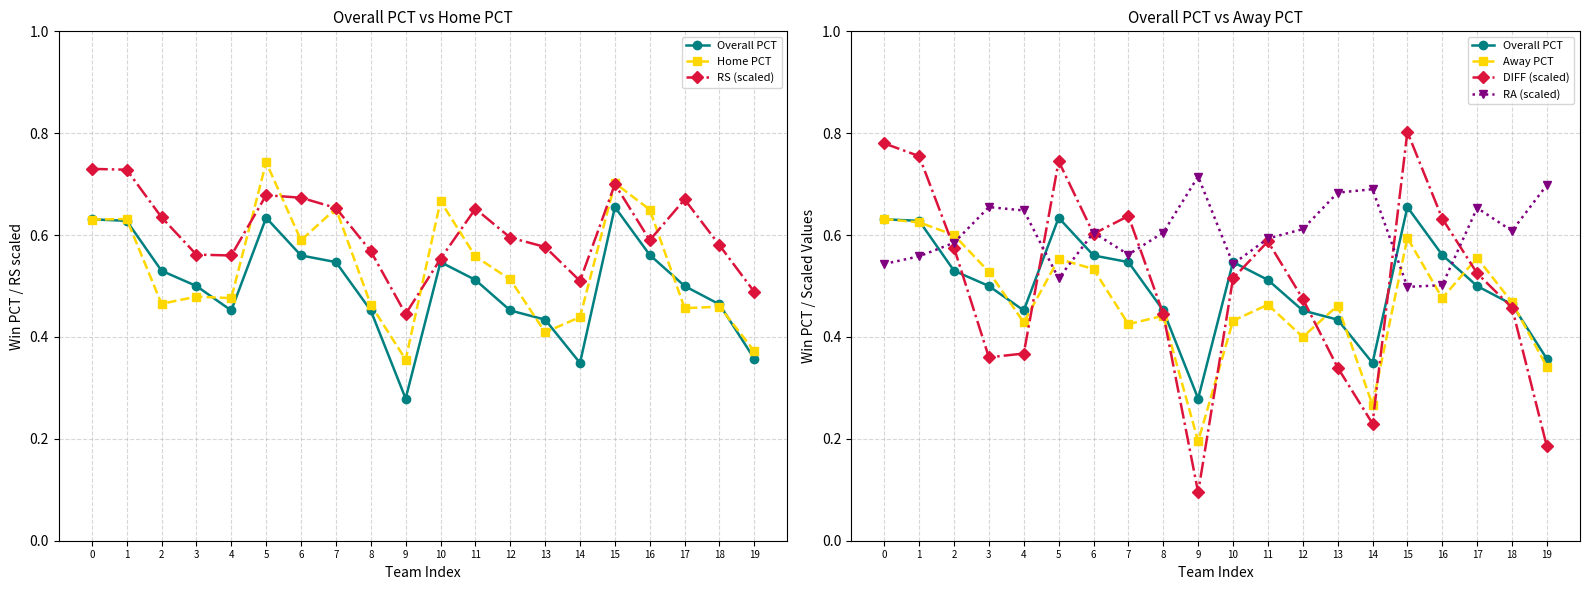

The RA (scaled) series shows 0.5 at 0. True or false?

True